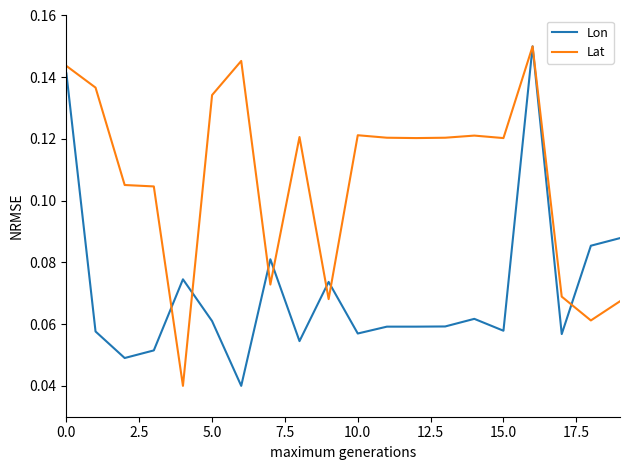

Which series has the largest total across all categories?

Lat